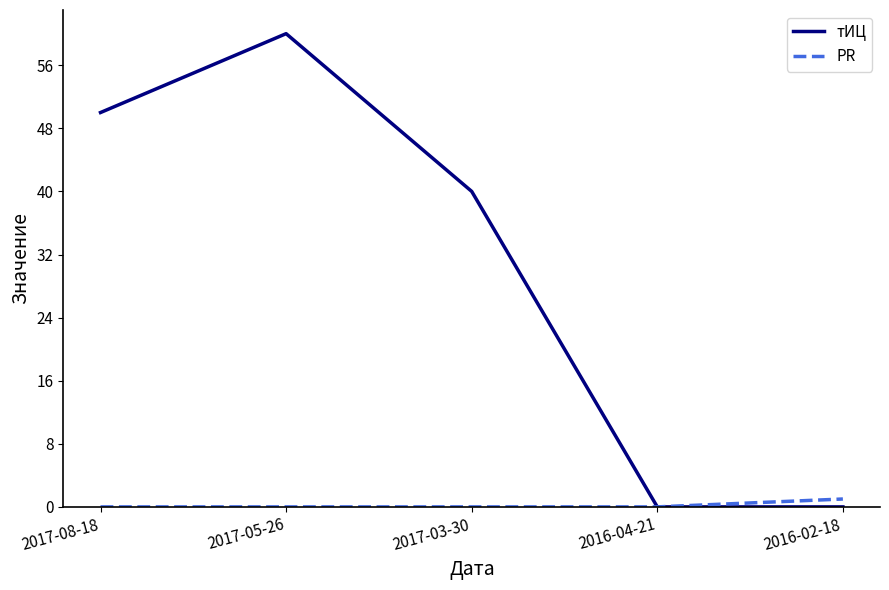

Which label corresponds to the largest value in the chart?

2017-05-26